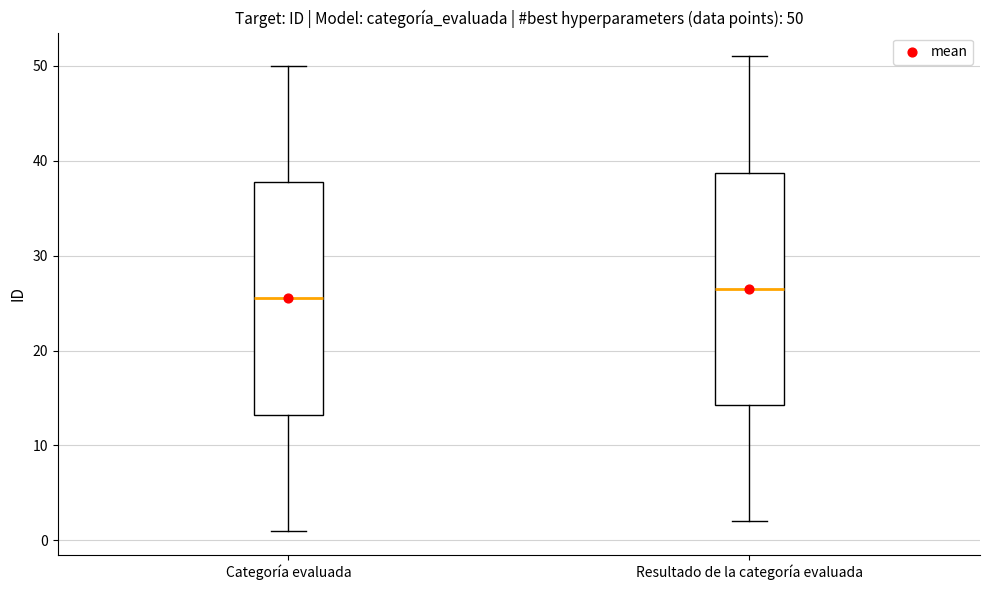

Which box has the highest median line?

Resultado de la categoría evaluada